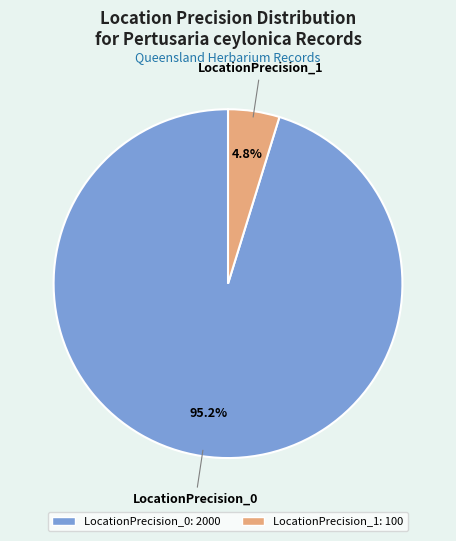

How many slices are in this pie chart?

2